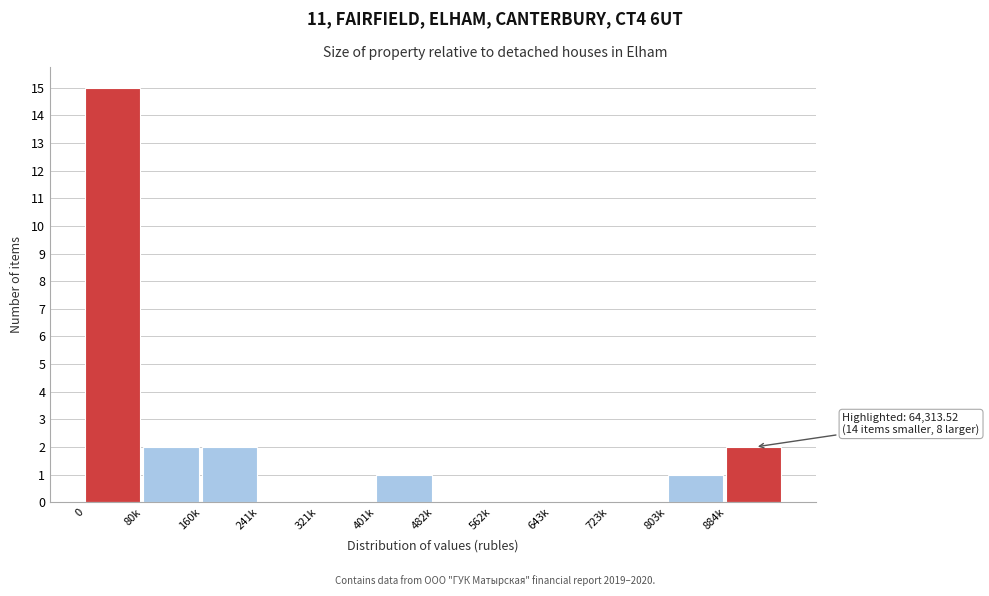

Reading right to left, what are all the values shown in this chart?

884k=2	803k=1	723k=0	643k=0	562k=0	482k=0	401k=1	321k=0	241k=0	160k=2	80k=2	0=15